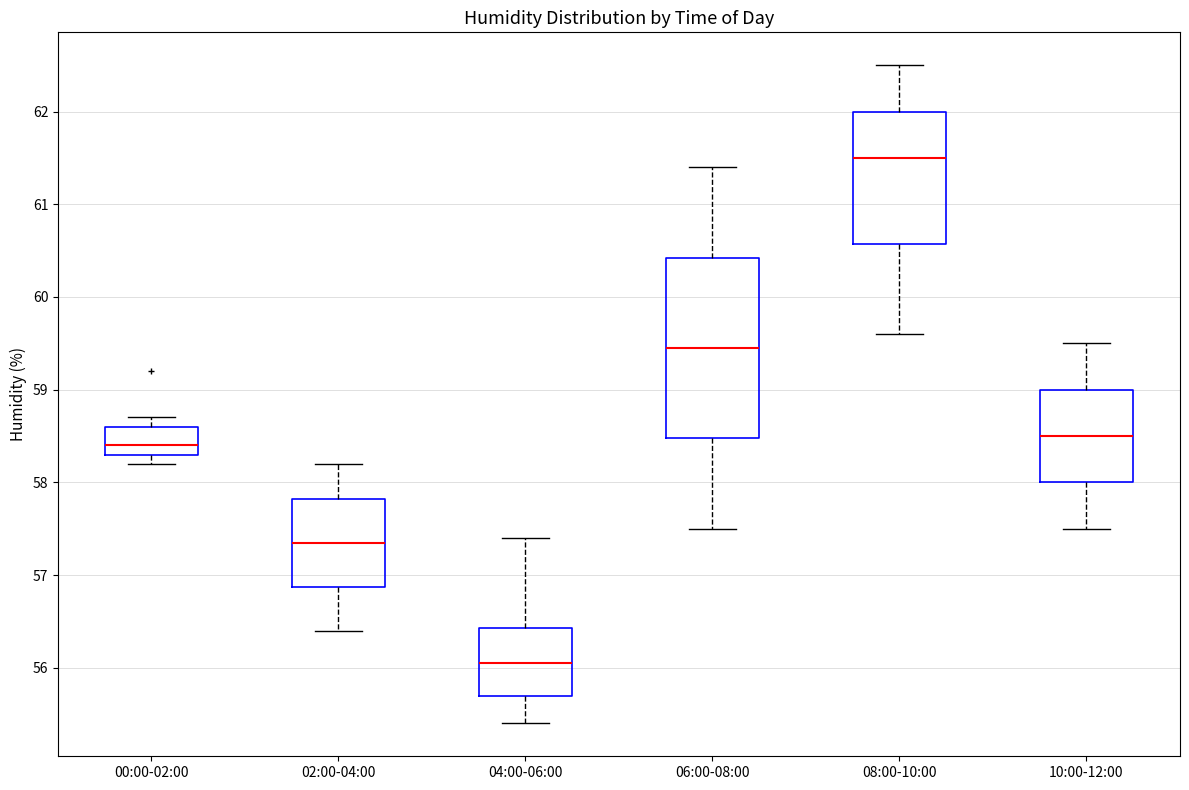

Where does the lower whisker of the box for 06:00-08:00 end on the y-axis? The values are not printed on the chart, so give them approximately, as read against the axis.

57.5